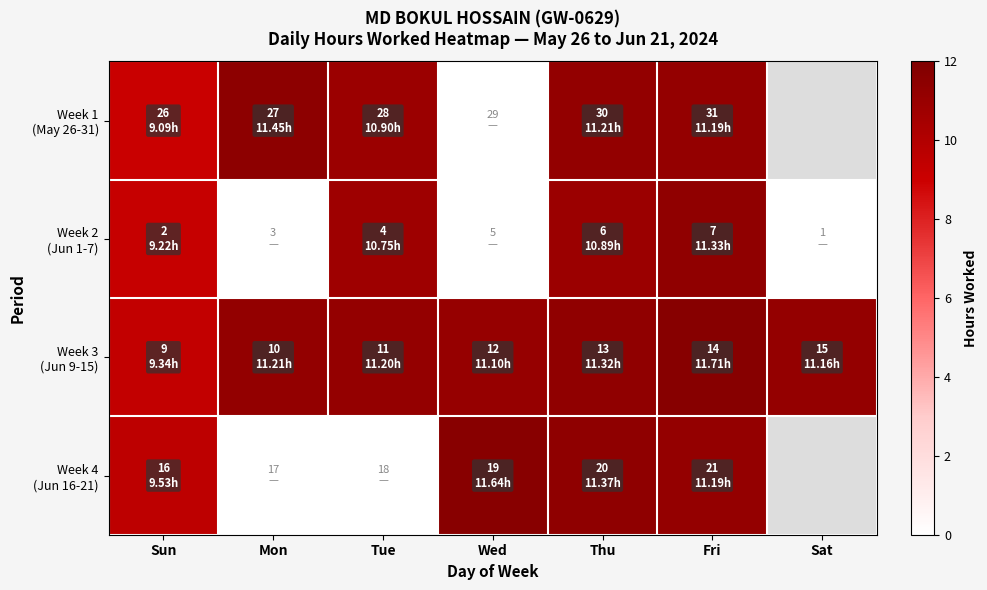

Is it true that Week 2 (Jun 1-7) equals 10.8 at Tue?

True